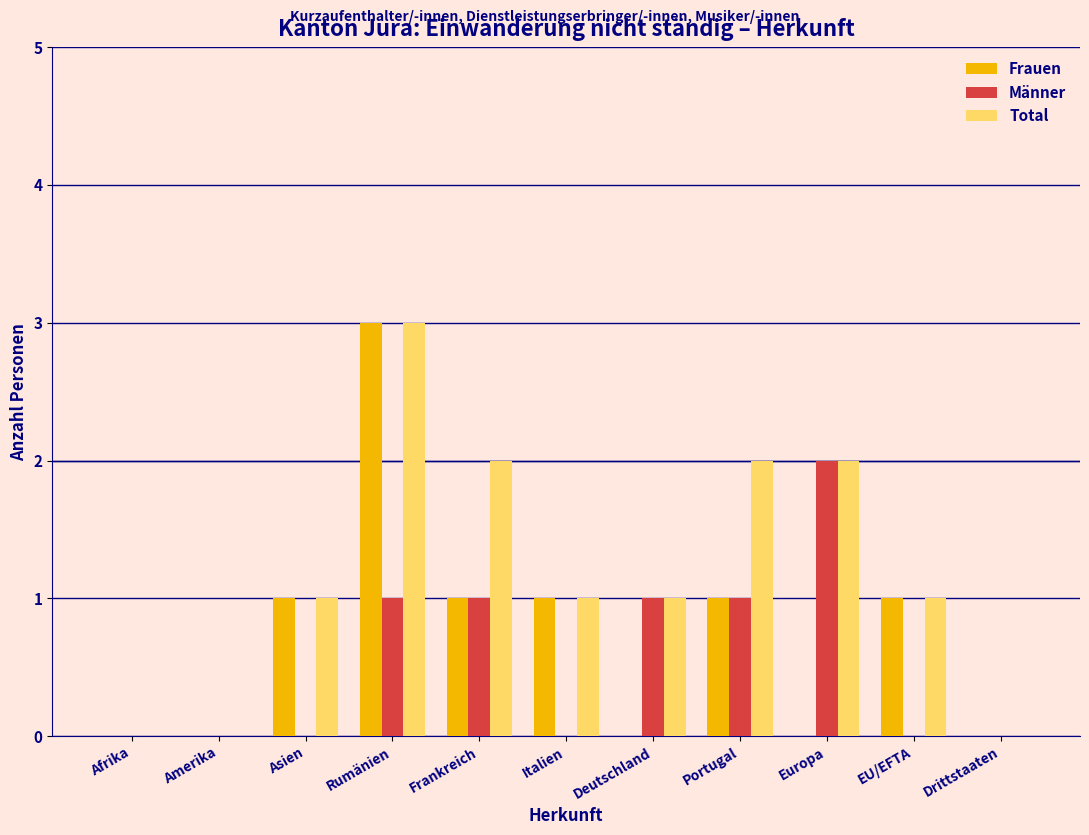

Which series has the largest total across all categories?

Total